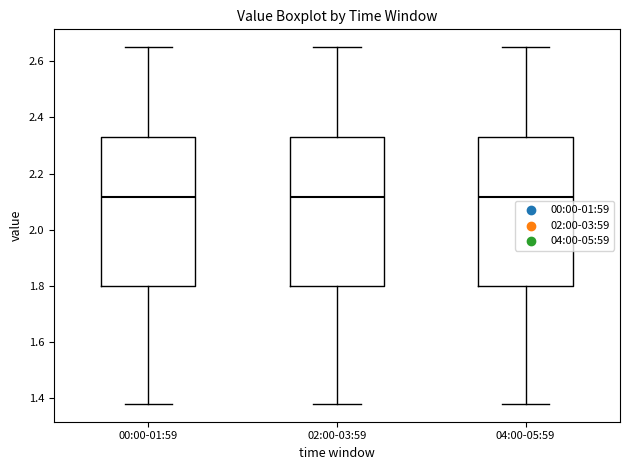

Where does the lower whisker of the box for 04:00-05:59 end on the y-axis? The values are not printed on the chart, so give them approximately, as read against the axis.

1.38